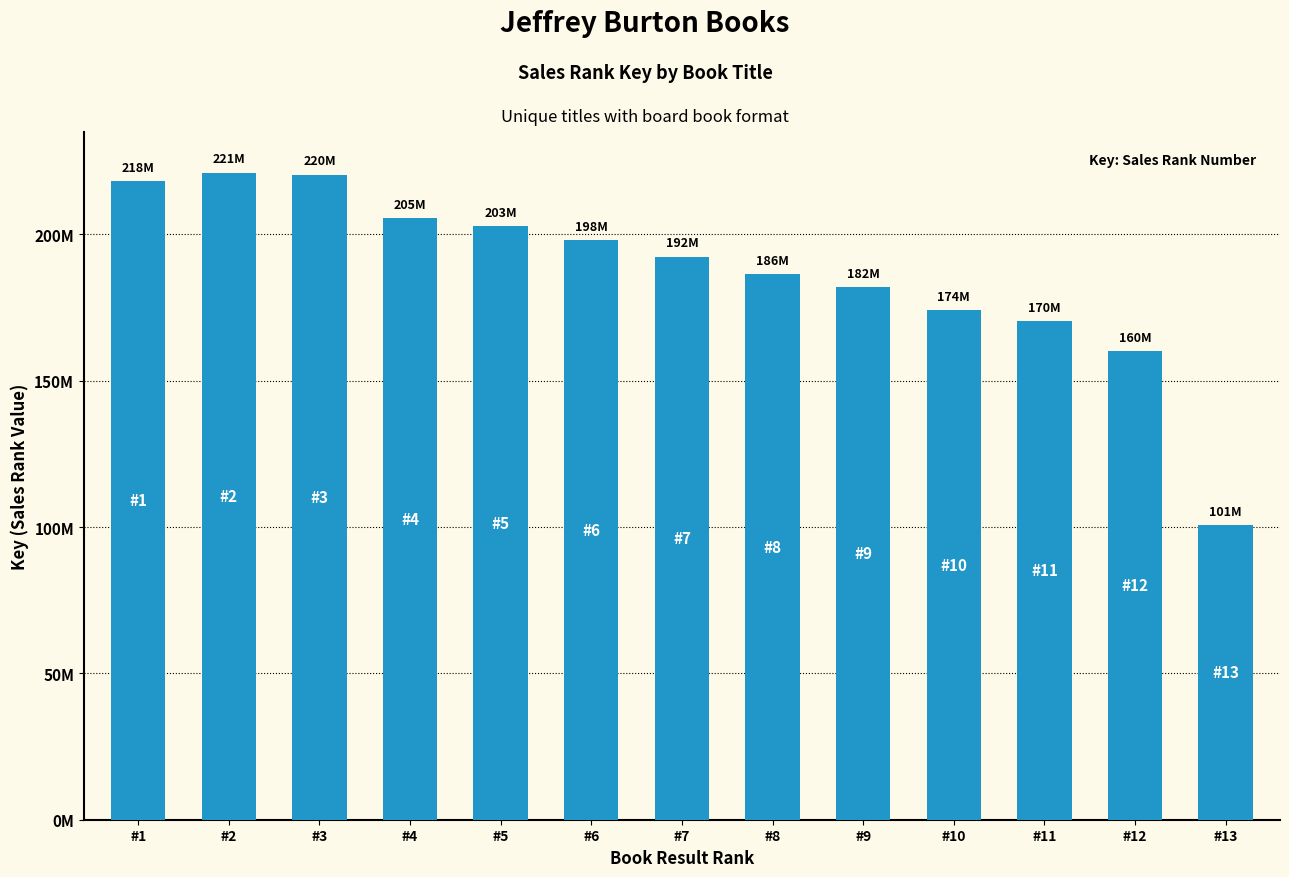

List the labels in order of value, largest first.

#2, #3, #1, #4, #5, #6, #7, #8, #9, #10, #11, #12, #13